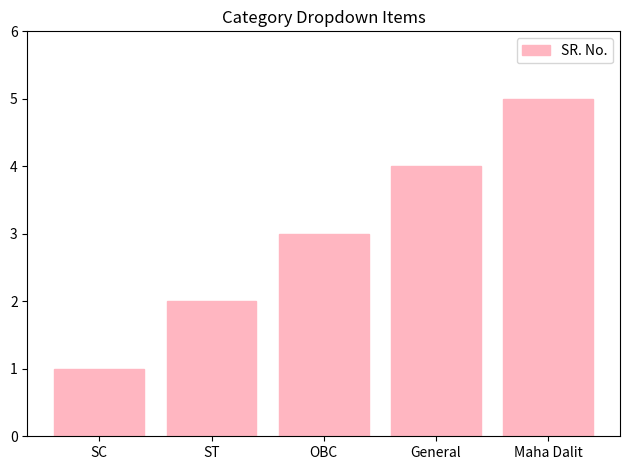

Which category has the highest value across all series?

Maha Dalit